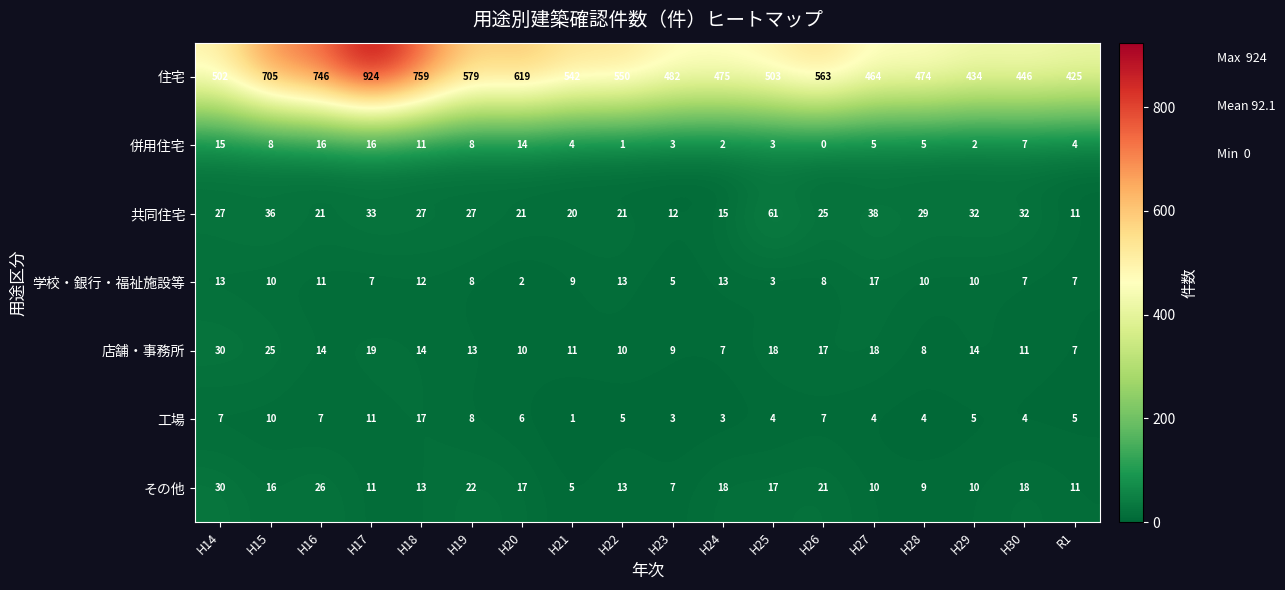

List the labels in order of 住宅 value, smallest first.

R1, H29, H30, H27, H28, H24, H23, H14, H25, H21, H22, H26, H19, H20, H15, H16, H18, H17